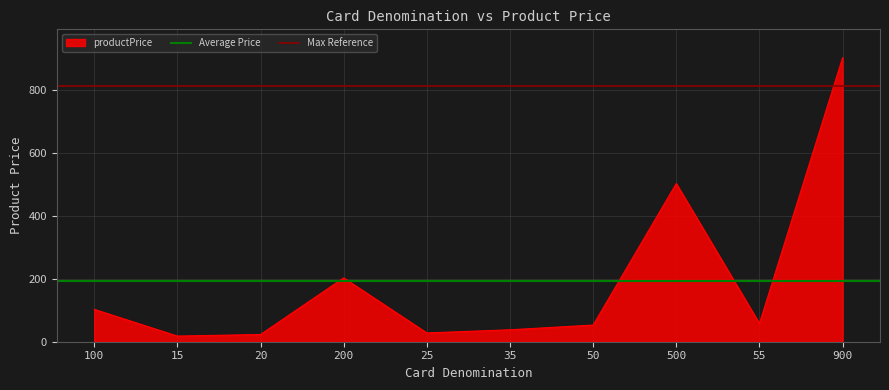

How many lines are shown in the chart?

2